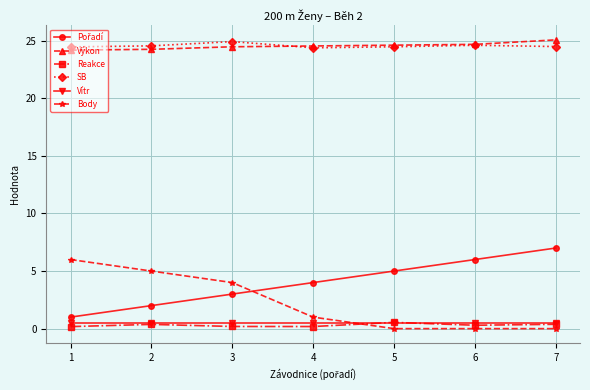

True or false: SB and Body intersect in this chart.

False